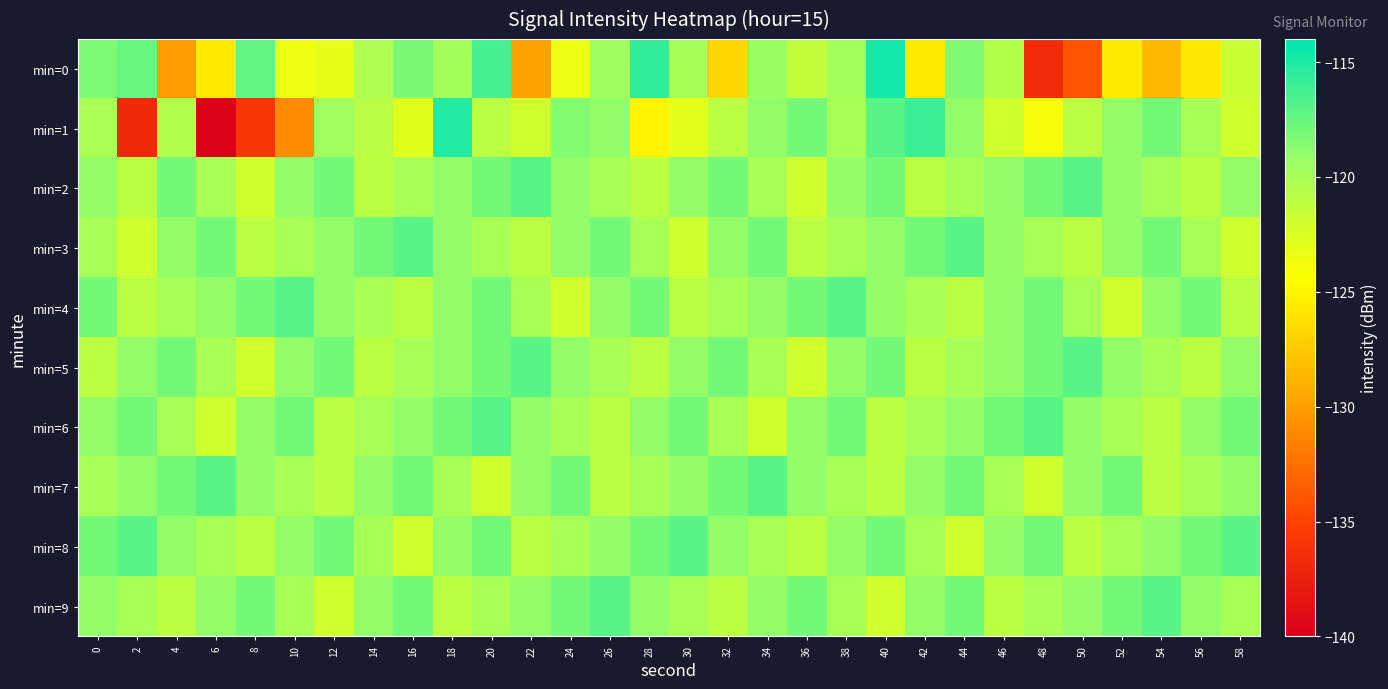

Between 30 and 32, which series saw the biggest shift?

min=0